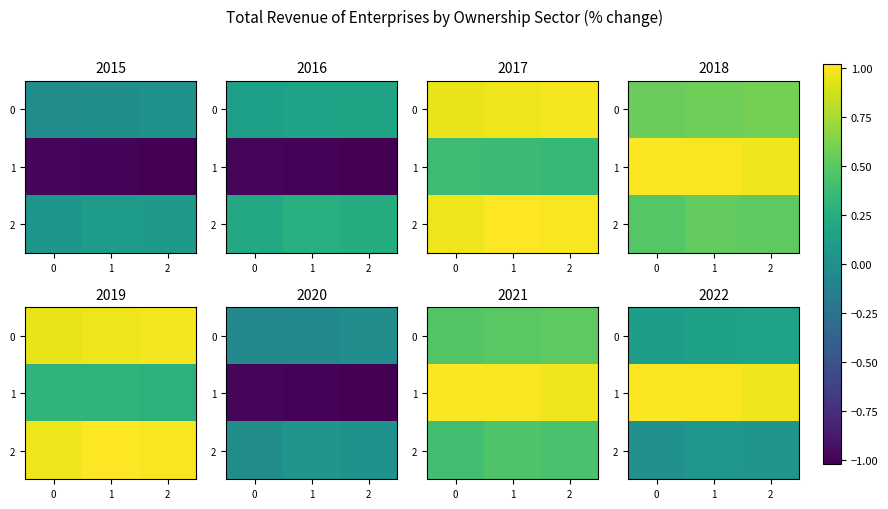

Is it true that 1 equals 1.0 at 0?

True